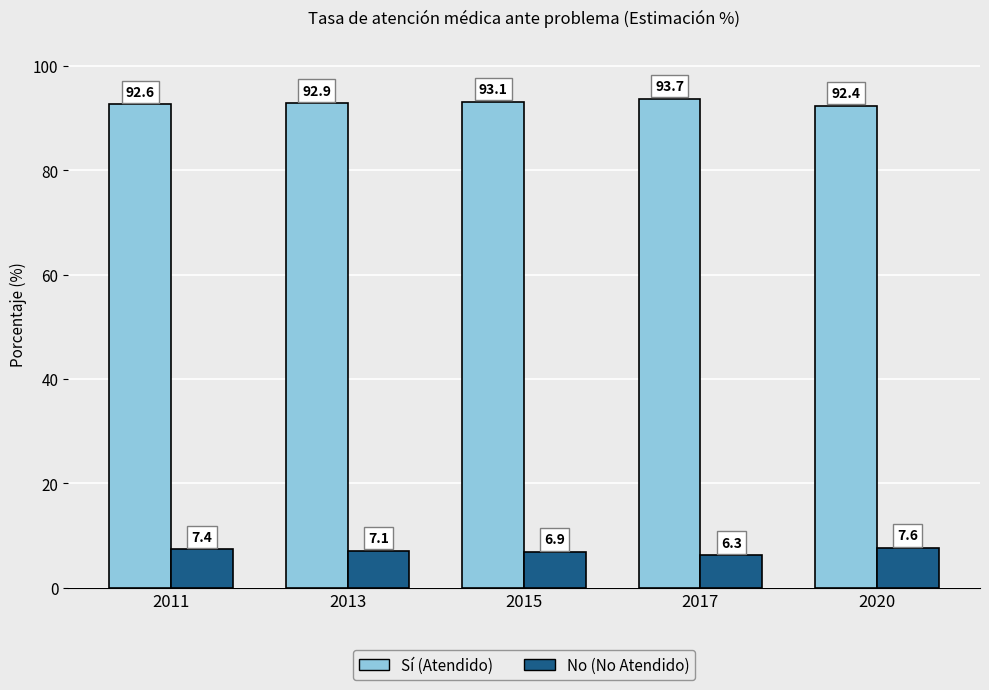

What is the total value across all series at 2013?

100.0